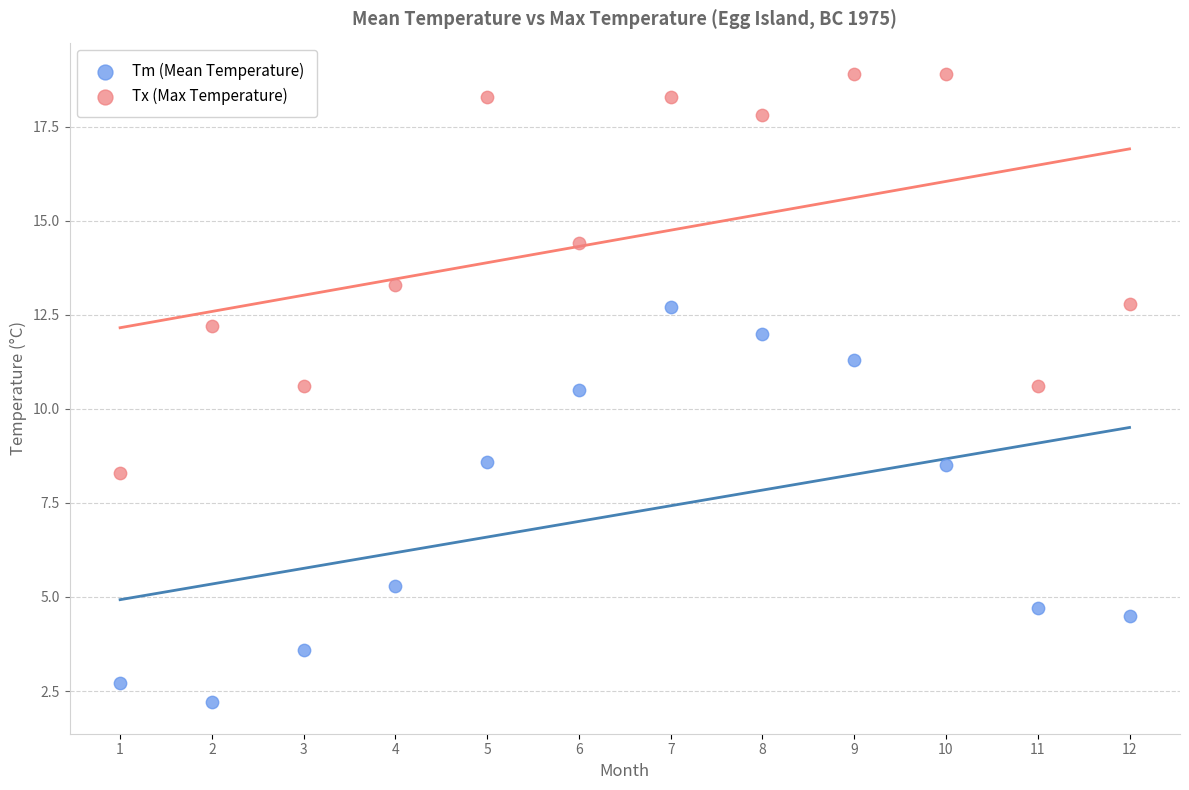

Which series contains the lowest Y value?

Tm (Mean Temperature)